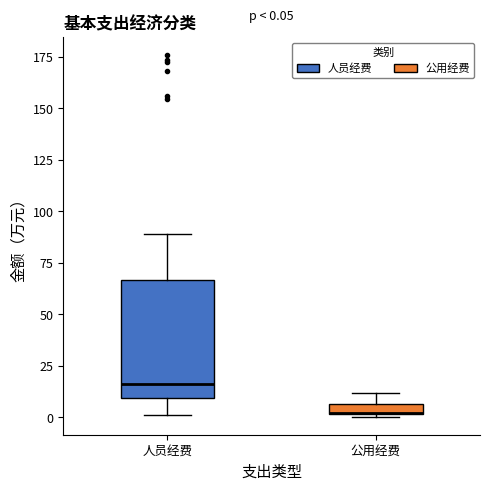

Which box is the tallest, from its lower edge to its upper edge?

人员经费